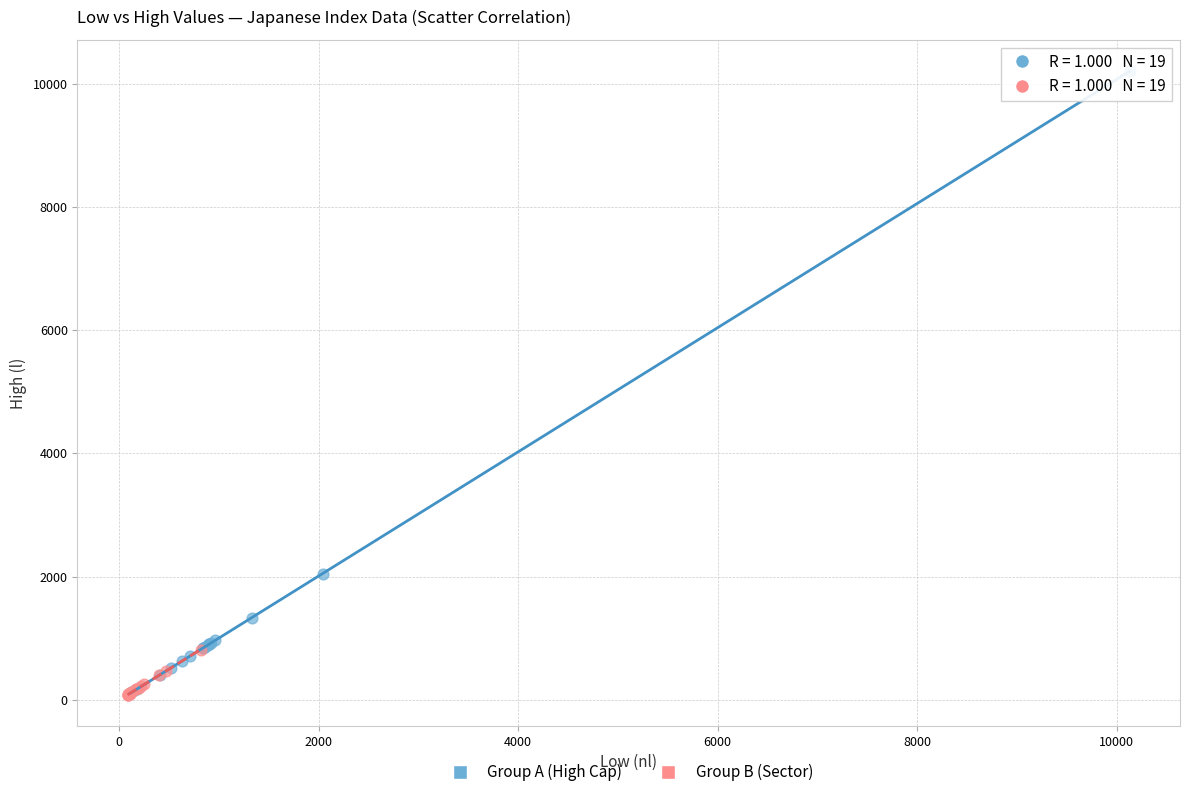

Which series has the largest Y range (max minus min)?

Group A (High Cap)